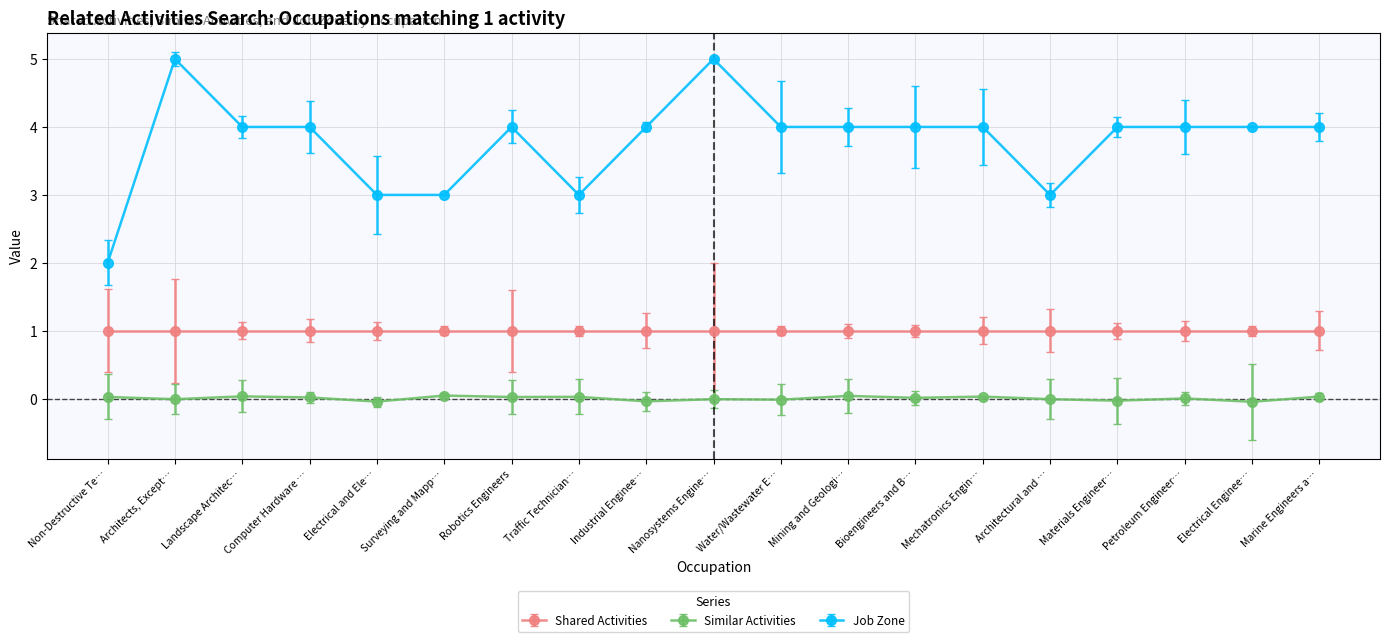

True or false: Similar Activities has more than 0 interior local peaks.

True